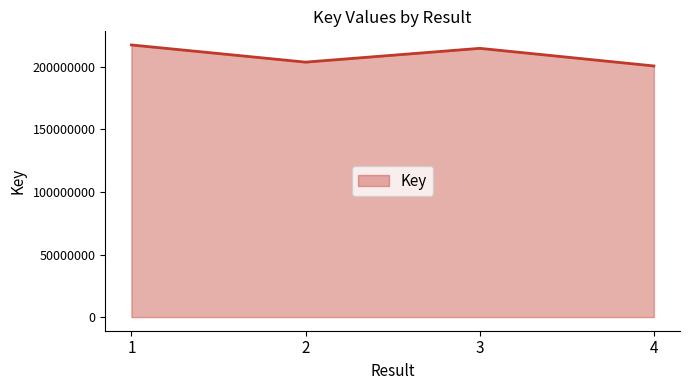

The chart shows a value of 79948801 at 3. True or false?

False